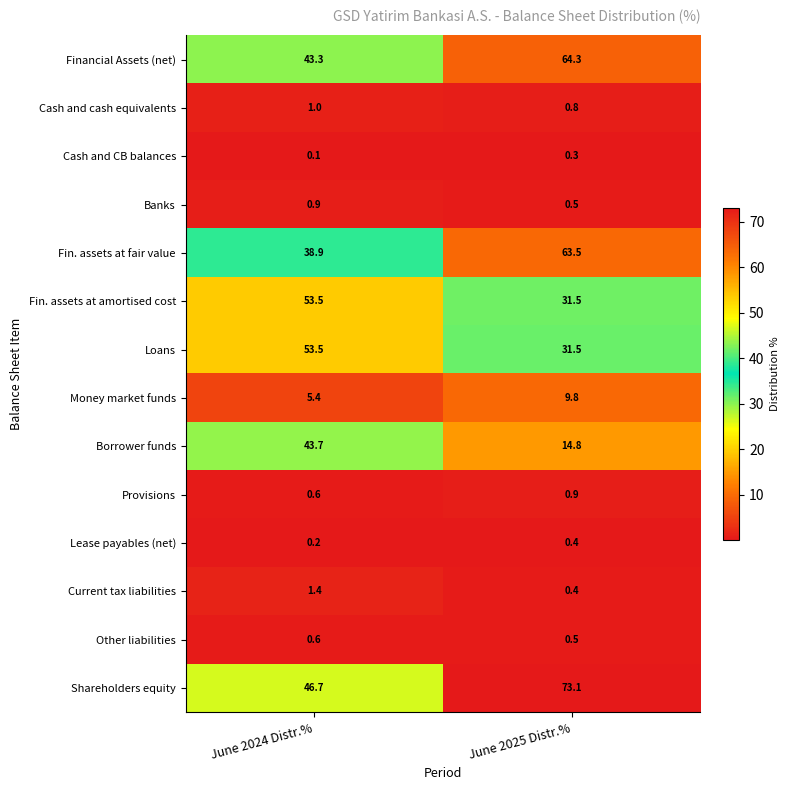

What value does the Fin. assets at amortised cost series have at June 2025 Distr.%?

31.5